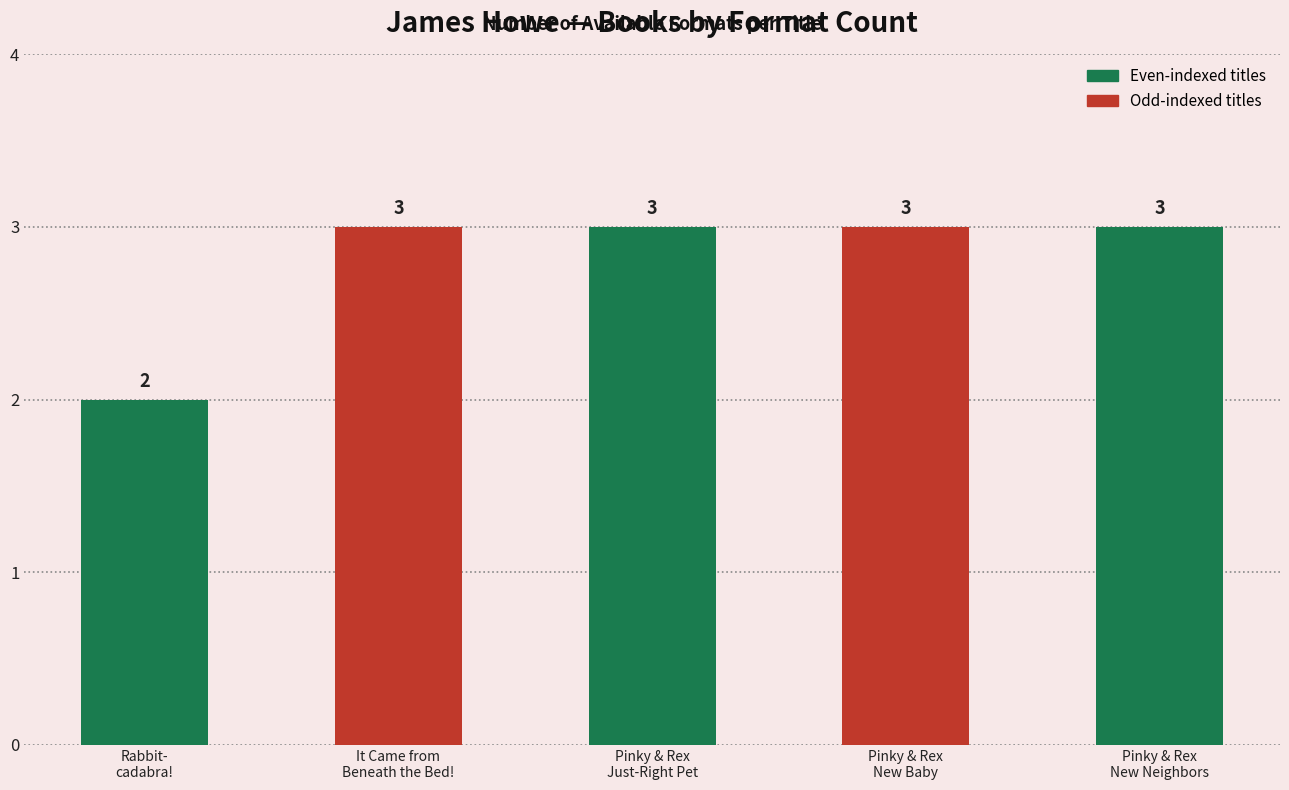

How many values are between 3 and 4?

4